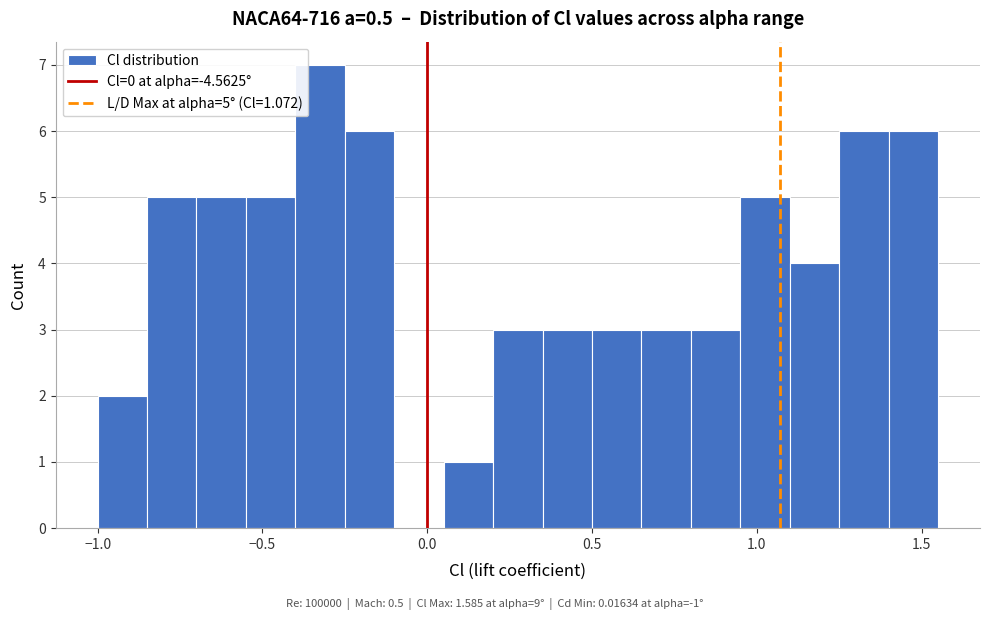

Read against the x-axis, roughly where is the centre of the tallest bar?

-0.30